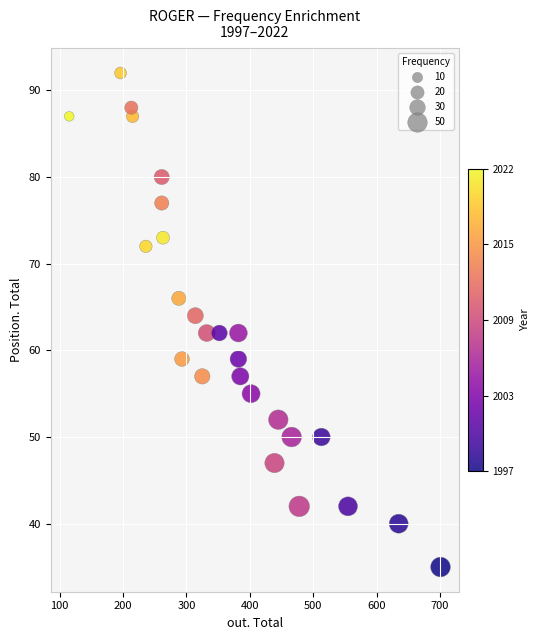

What is the range of X values (max minus min)?

586